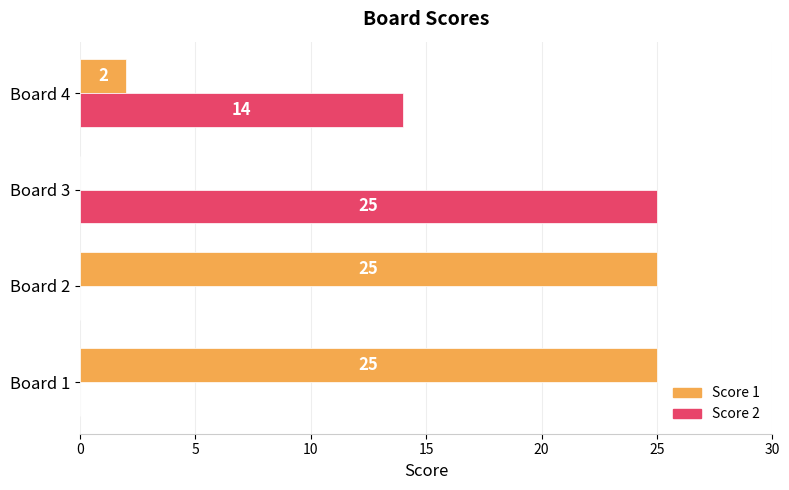

At which label does Score 2 reach its peak?

Board 3